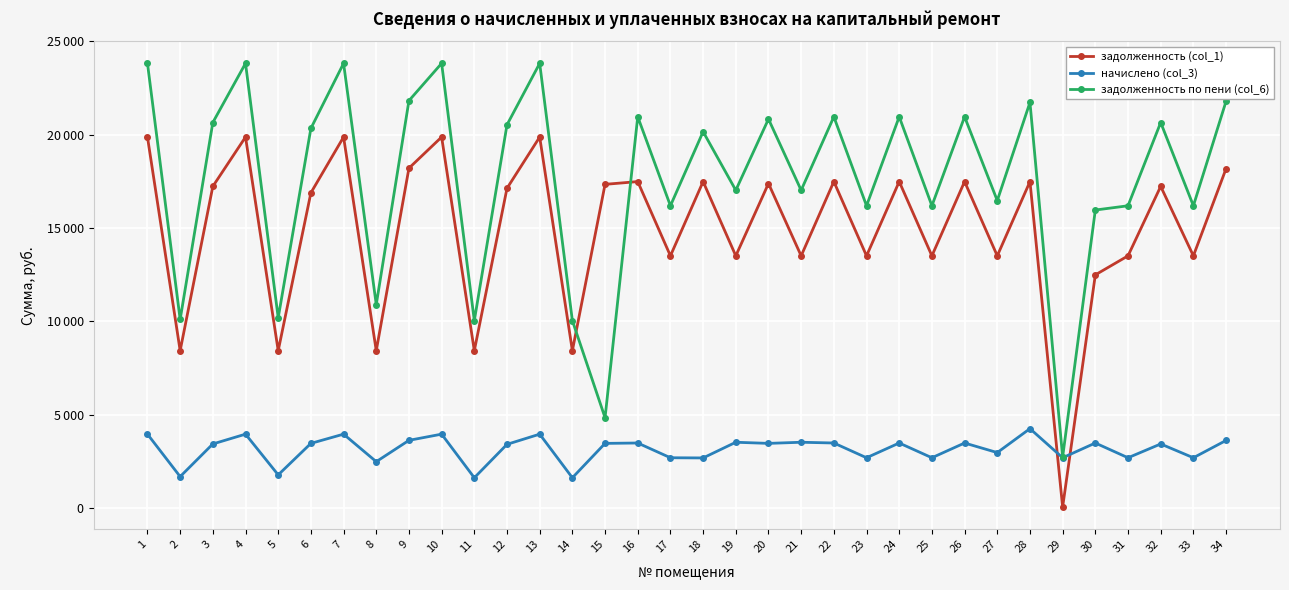

Reading left to right, what are all the values shown in this chart?

задолженность (col_1): 19876.3	8423.0	17231.3	19876.3	8423.0	16885.4	19876.3	8423.0	18207.1	19876.3	8423.0	17128.6	19876.3	8423.0	17340.4	17488.1	13507.7	17488.1	13507.7	17385.4	13507.7	17488.1	13507.7	17488.1	13507.7	17488.1	13507.7	17488.1	40.9	12488.1	13507.7	17231.3	13507.7	18181.4
начислено (col_3): 3949.7	1673.8	3424.1	3949.7	1766.2	3454.7	3949.7	2474.2	3618.0	3949.7	1612.2	3403.7	3949.7	1612.2	3454.7	3475.2	2684.2	2674.8	3515.3	3454.7	3515.3	3475.2	2684.2	3475.2	2684.2	3475.2	2961.3	4244.7	2684.2	3475.2	2684.2	3424.1	2684.2	3613.0
задолженность по пени (col_6): 23826.1	10096.9	20655.4	23826.1	10189.2	20340.1	23826.1	10897.2	21825.1	23826.1	10035.2	20532.3	23826.1	10035.2	4831.0	20963.2	16191.8	20162.9	17023.0	20840.1	17023.0	20963.2	16191.8	20963.2	16191.8	20963.2	16469.0	21732.8	2725.0	15963.2	16191.8	20655.4	16191.8	21794.4